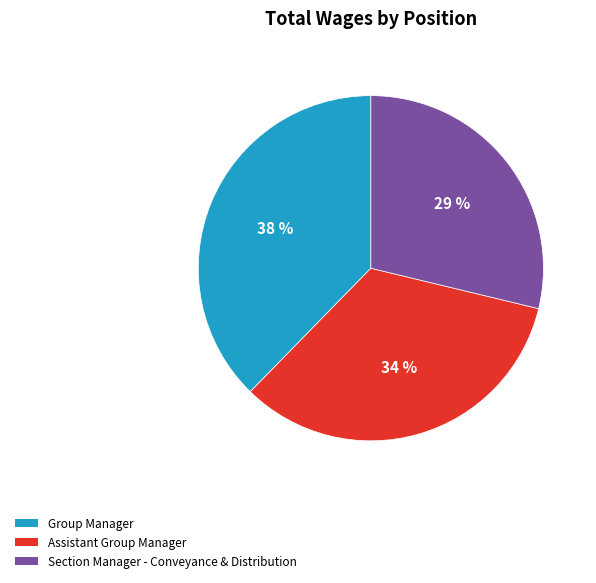

Which category has the biggest portion of the pie?

Group Manager